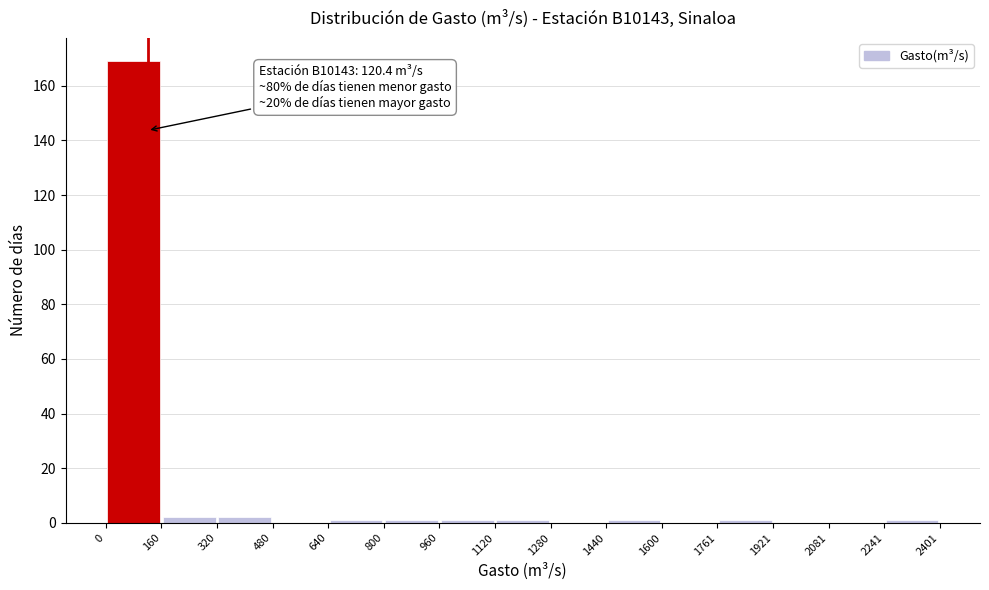

Over which range of the x-axis is the bar tallest?

0 to 160